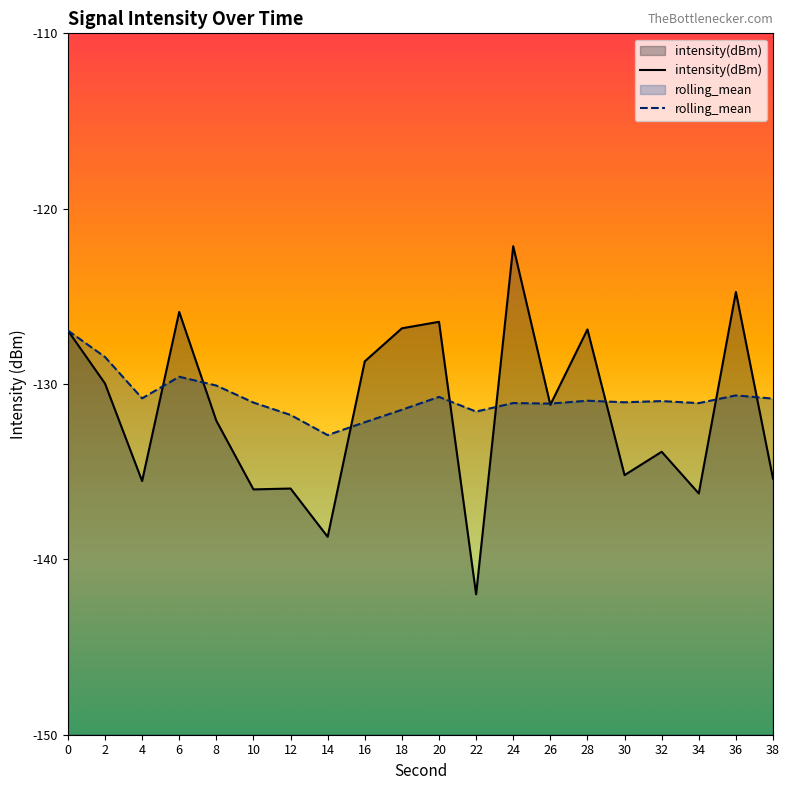

The intensity(dBm) series shows -64.6 at 0. True or false?

False